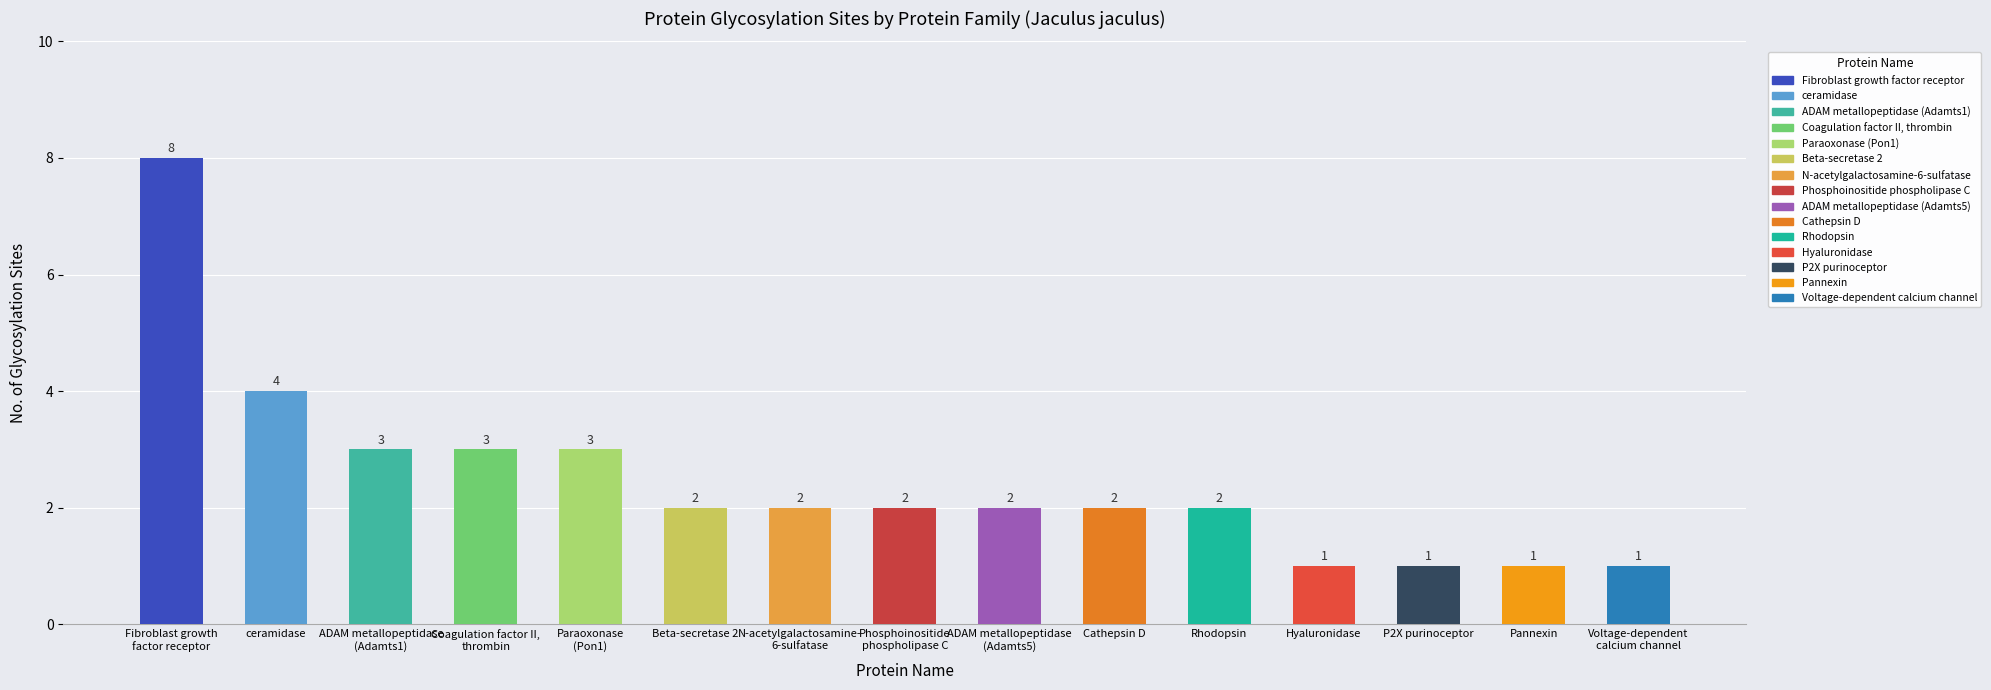

How many bars are there in total?

15